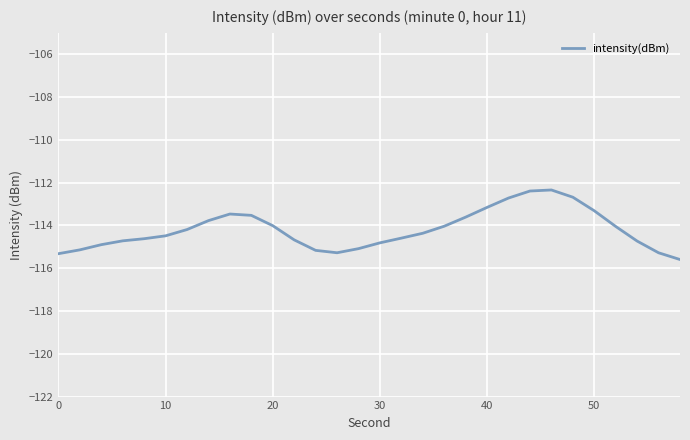

What is the smallest value displayed?

-115.6